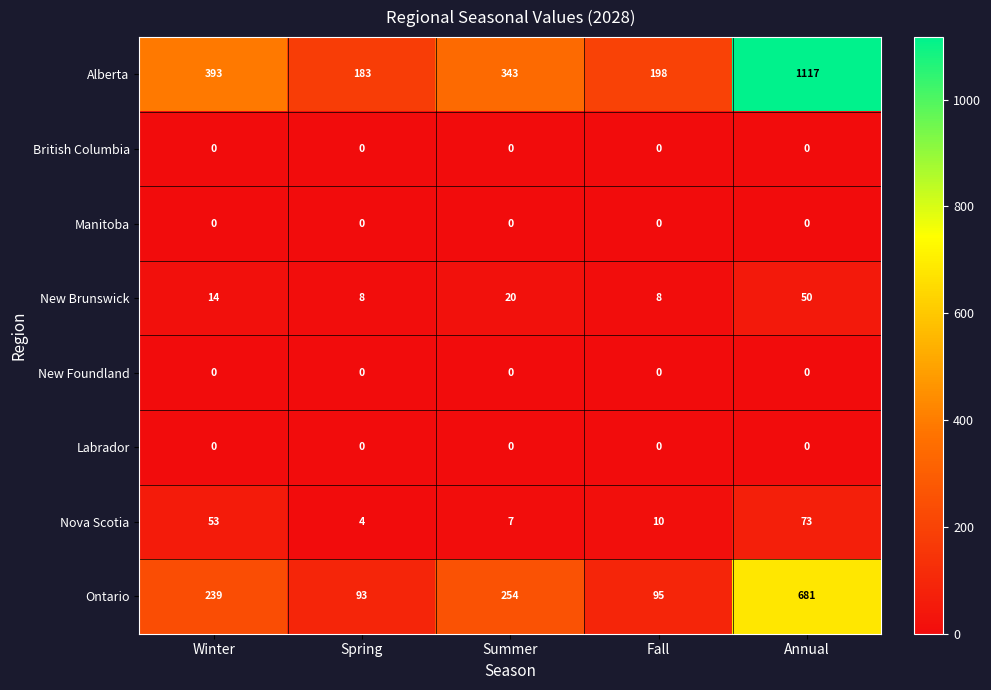

Which series has the widest spread of values?

Alberta